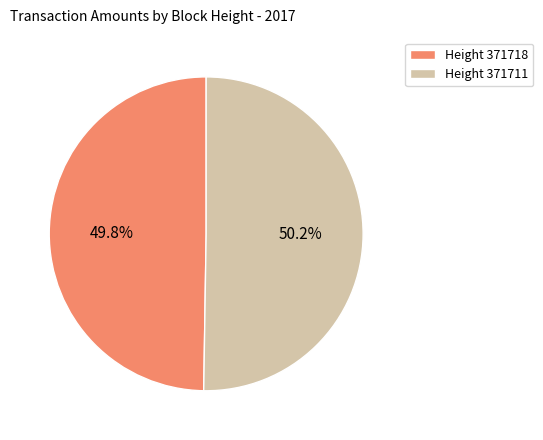

Is the sum of Height 371711 and Height 371718 greater than half?

Yes